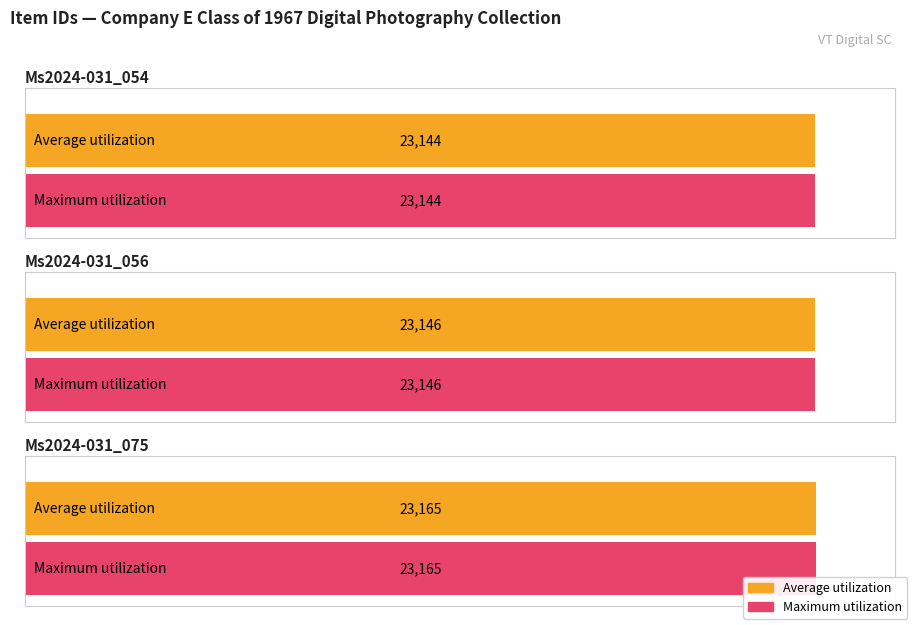

What is the minimum value for Average utilization?

23144